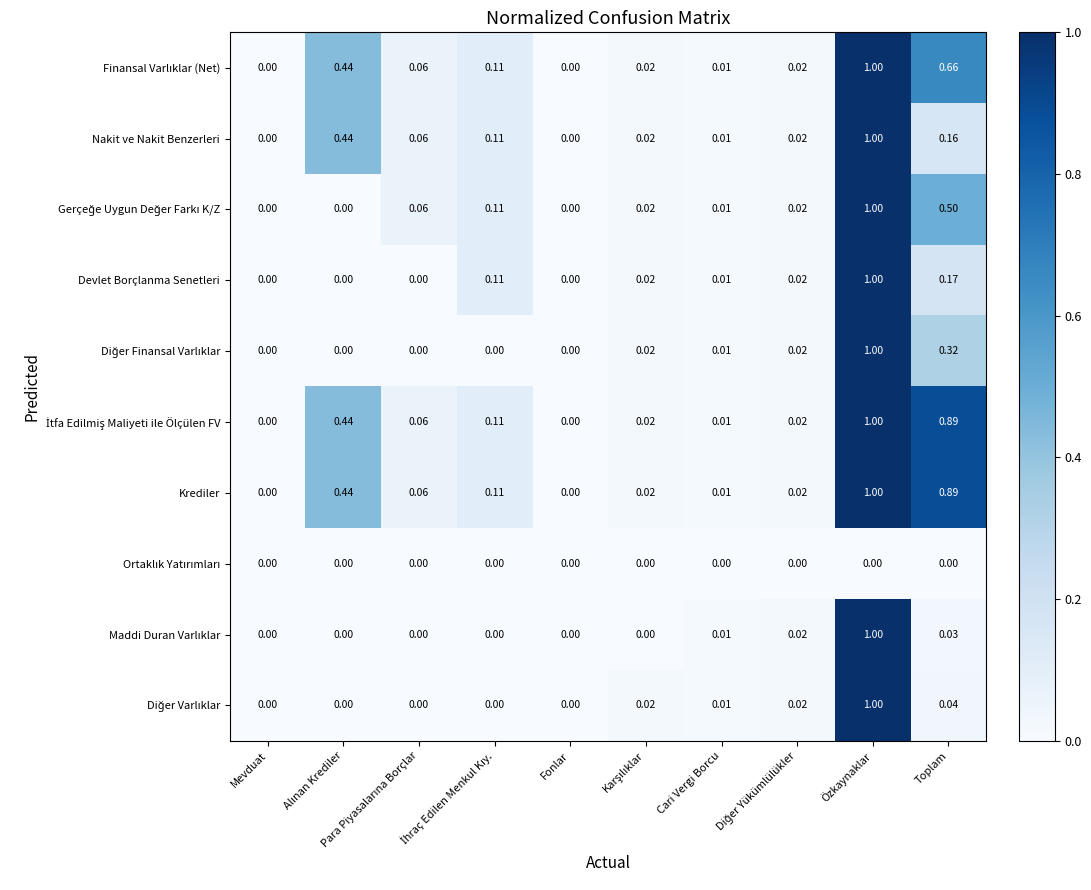

At which category is the sum across all series the highest?

Özkaynaklar